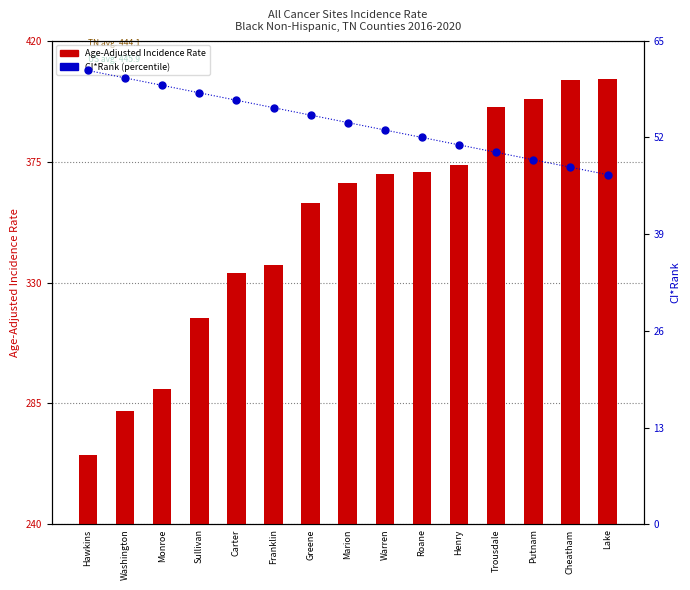

What is the maximum value for CI*Rank?

61.0